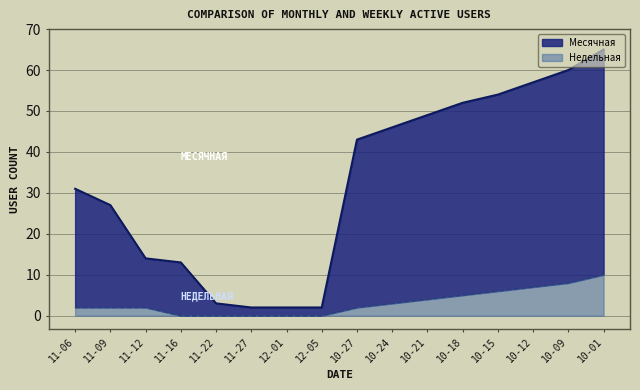

What is the highest value of the Недельная series?

10